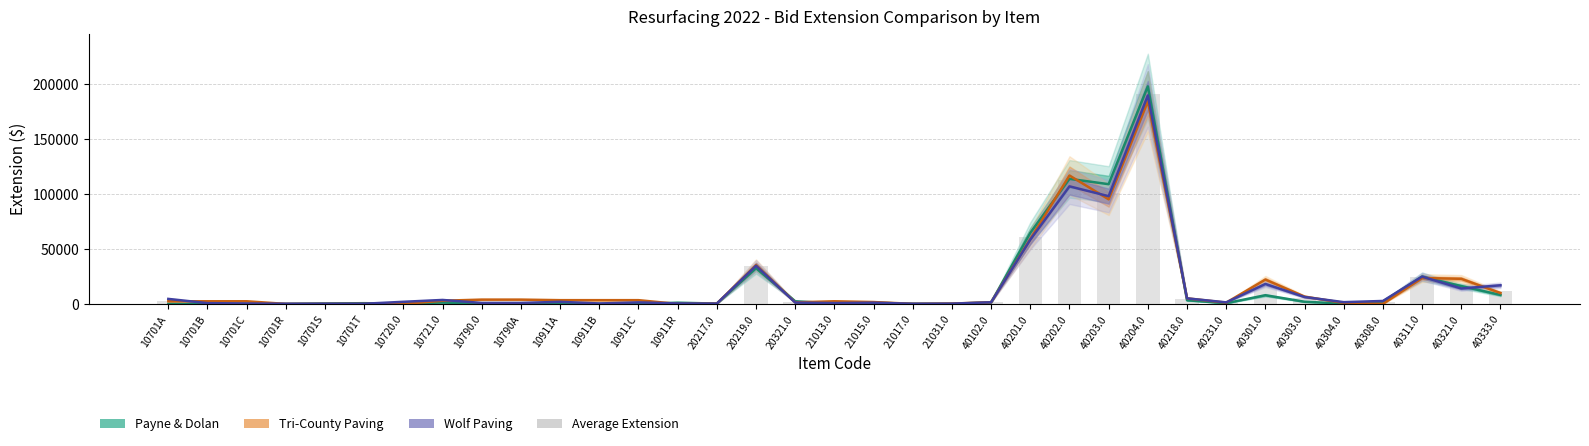

What is the difference between the second highest and minimum values in the Average Extension series?

112286.7